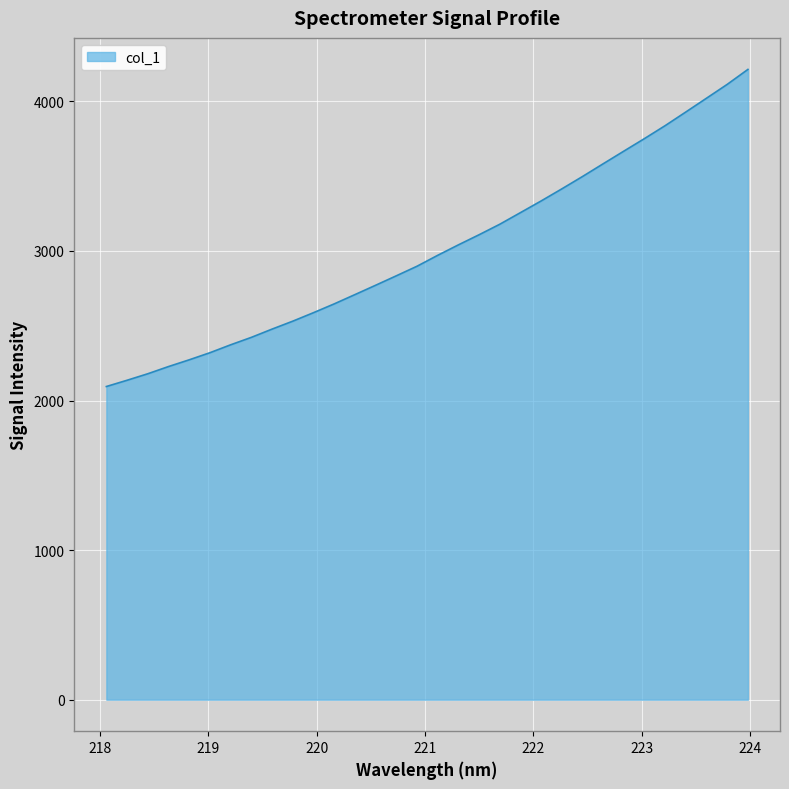

What is the minimum value shown in the chart?

2093.8